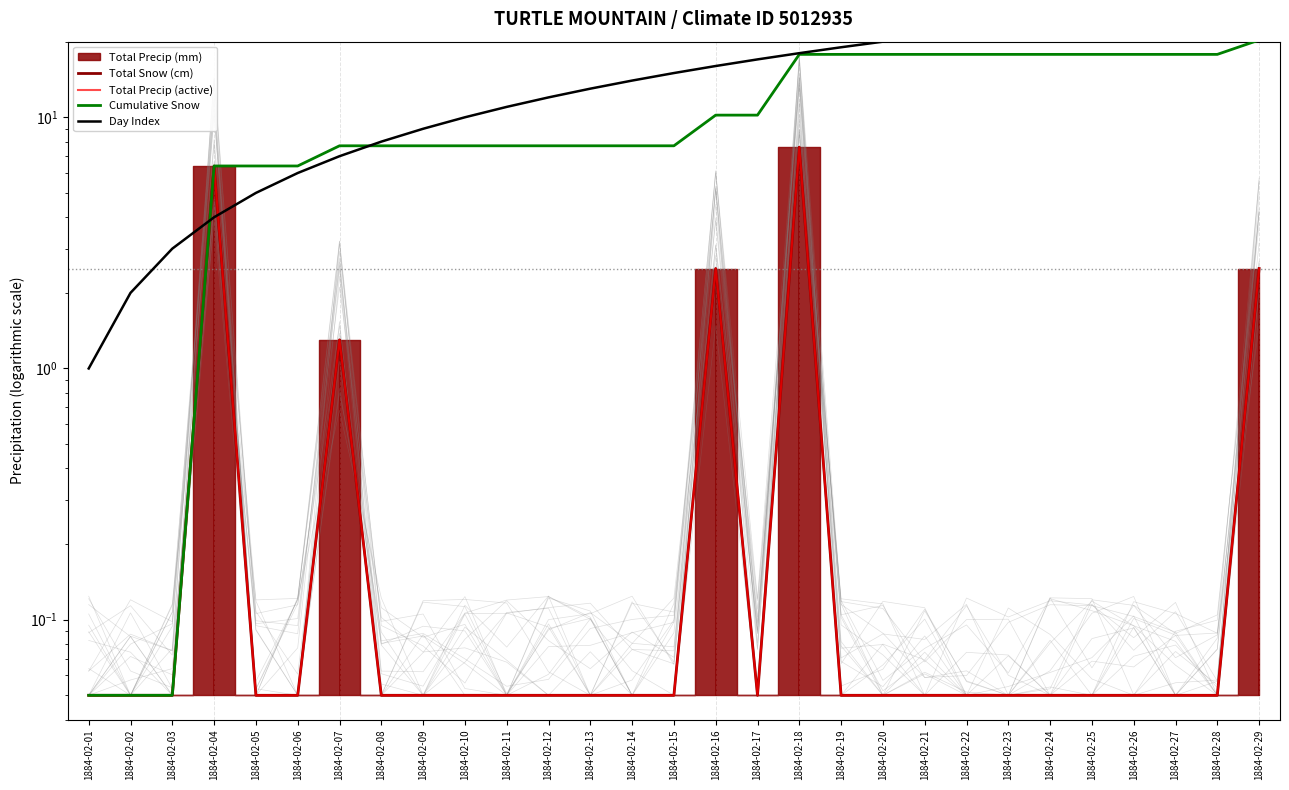

Read the Total Precip (active) value at 1884-02-24.

0.1